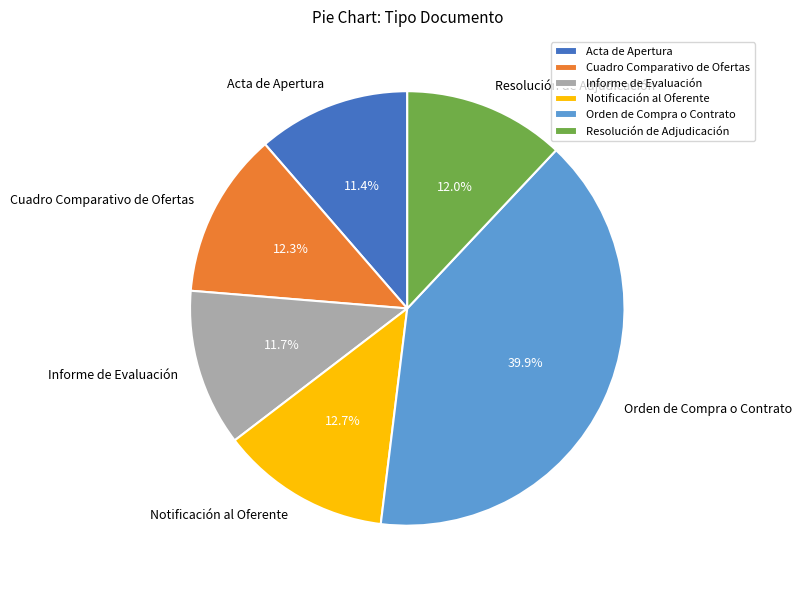

Approximately how many times larger is the value at Orden de Compra o Contrato compared to Resolución de Adjudicación?

3.3